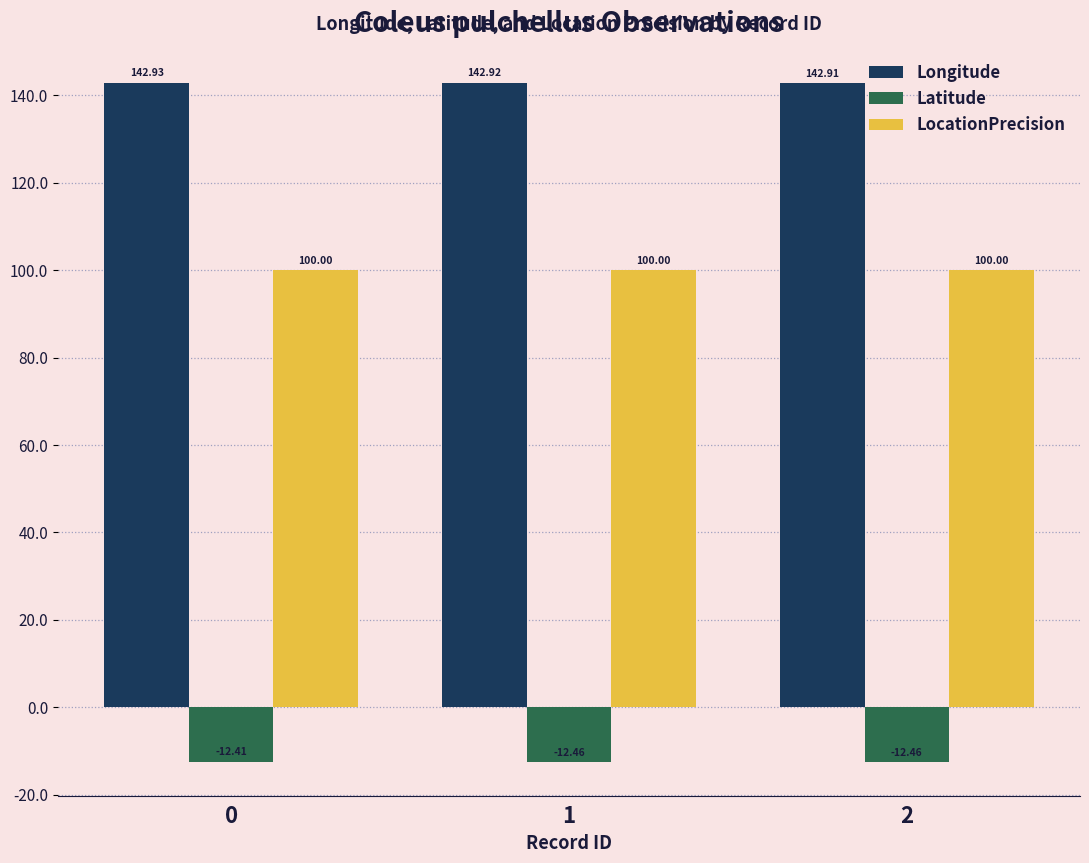

What are all the series names shown in the legend?

Longitude, Latitude, LocationPrecision